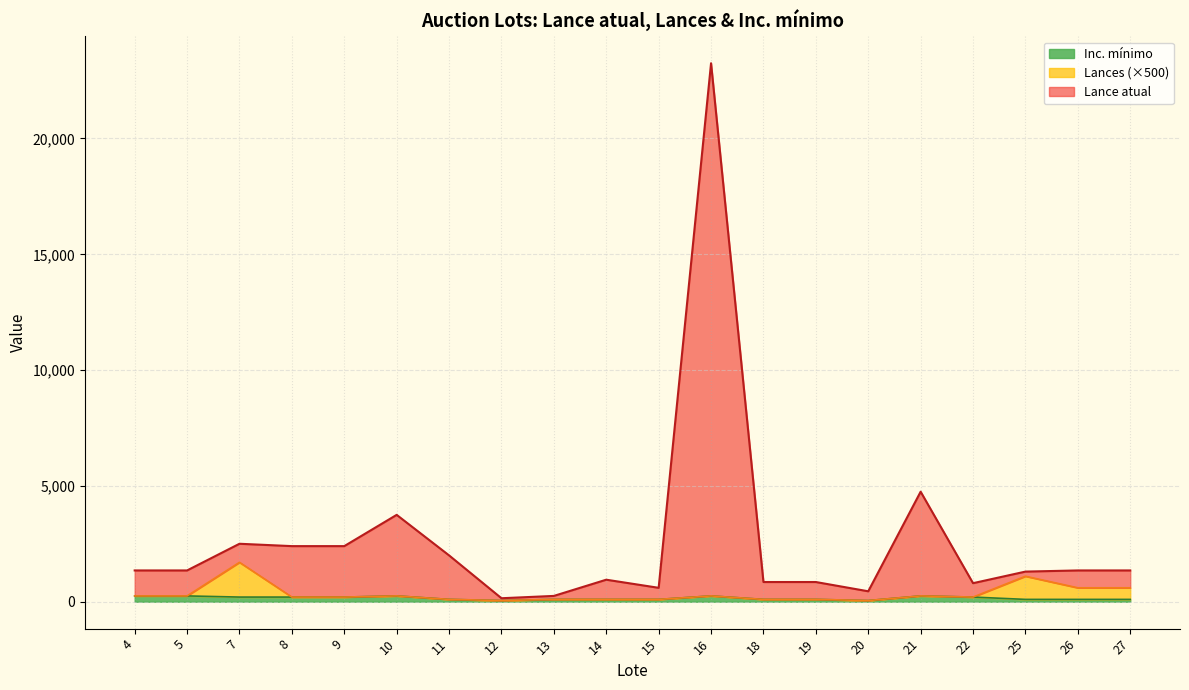

What is the highest value of the Lances series?

1700